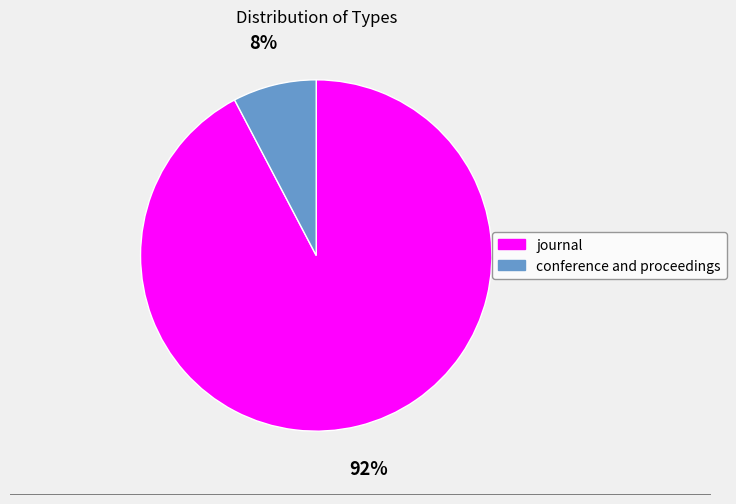

To the nearest percent, what portion does journal represent?

92%